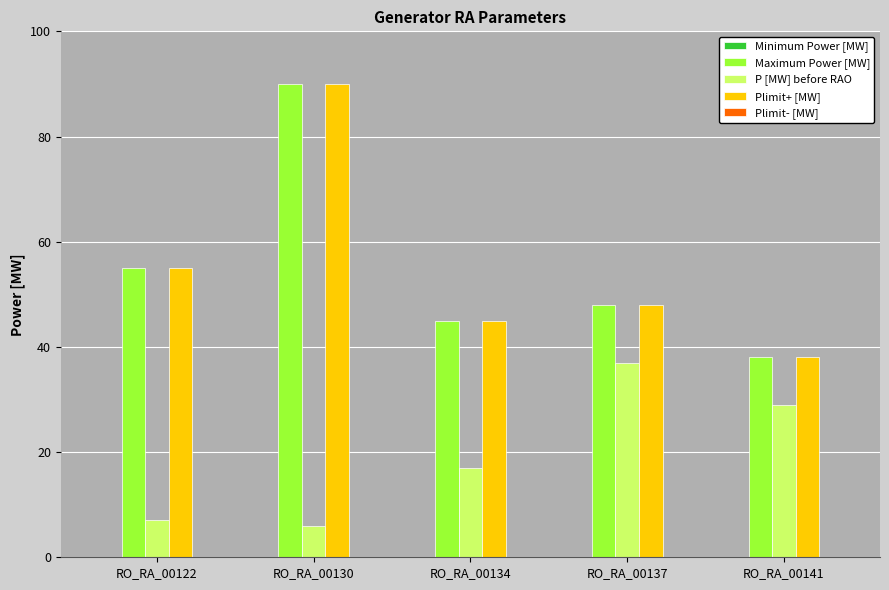

List the labels in order of Plimit+ [MW] value, smallest first.

RO_RA_00141, RO_RA_00134, RO_RA_00137, RO_RA_00122, RO_RA_00130